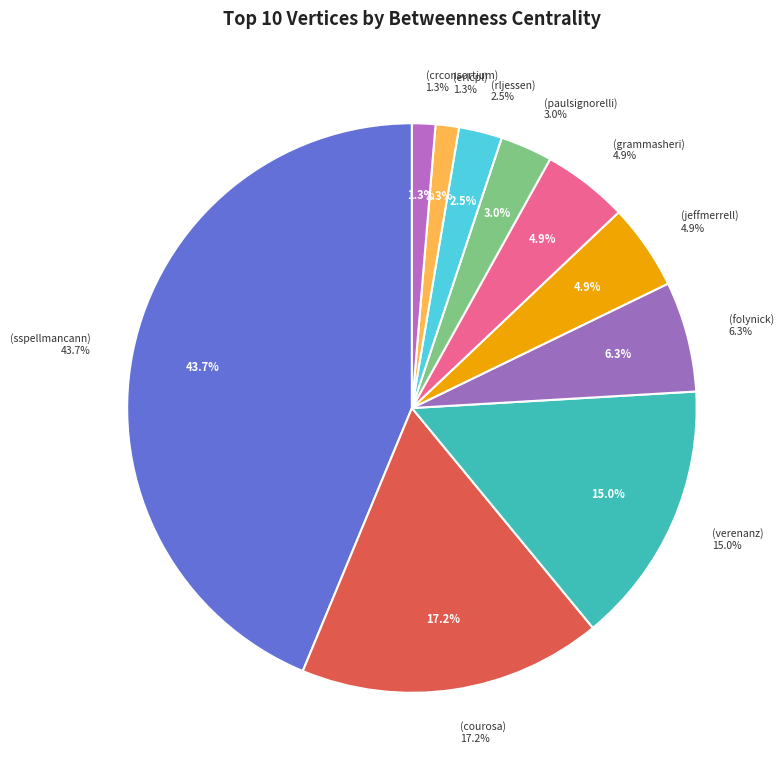

The verenanz slice represents 25% of the pie. True or false?

False